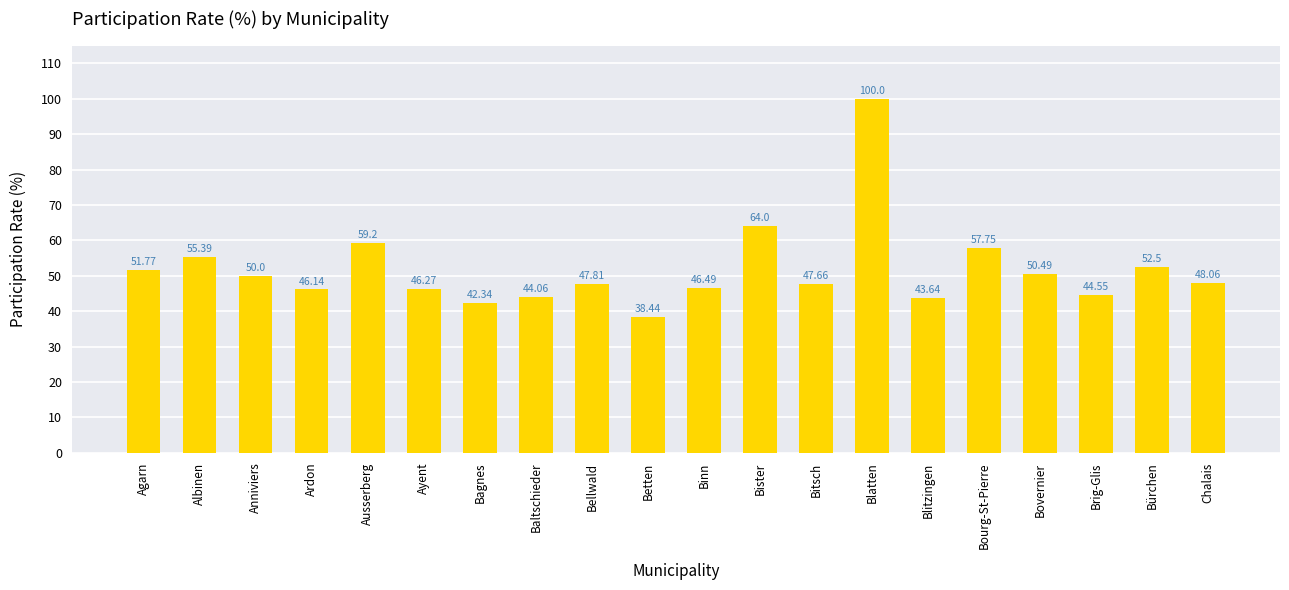

Which has a higher value, Anniviers or Bellwald?

Anniviers